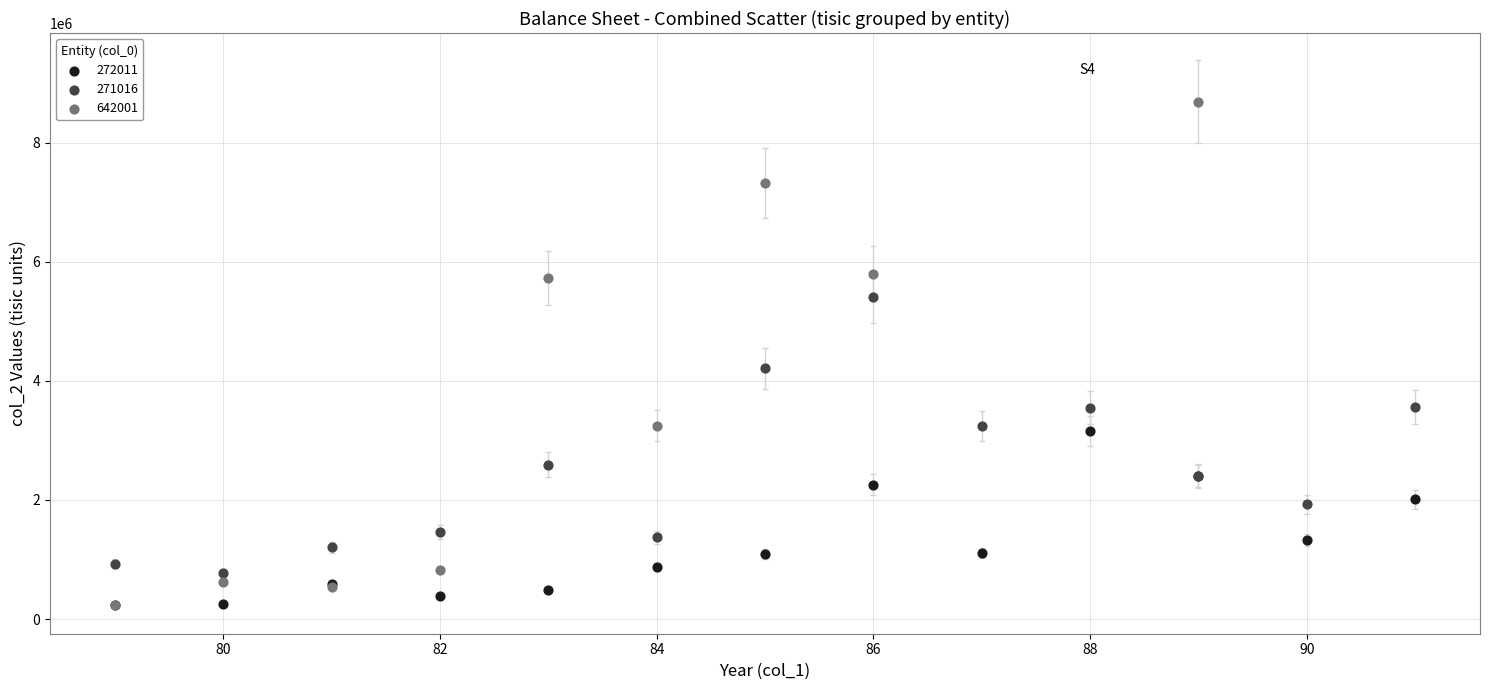

Which series contains the highest Y value?

642001